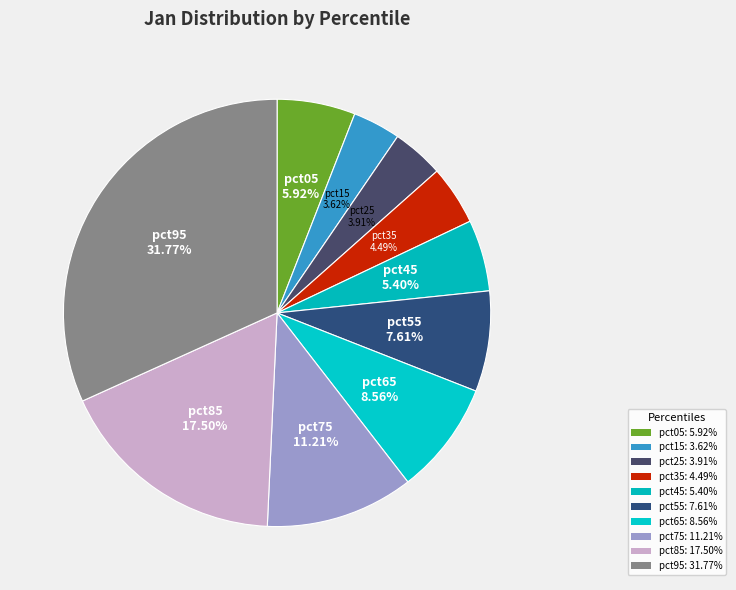

Does pct05 represent more than half of the total?

No